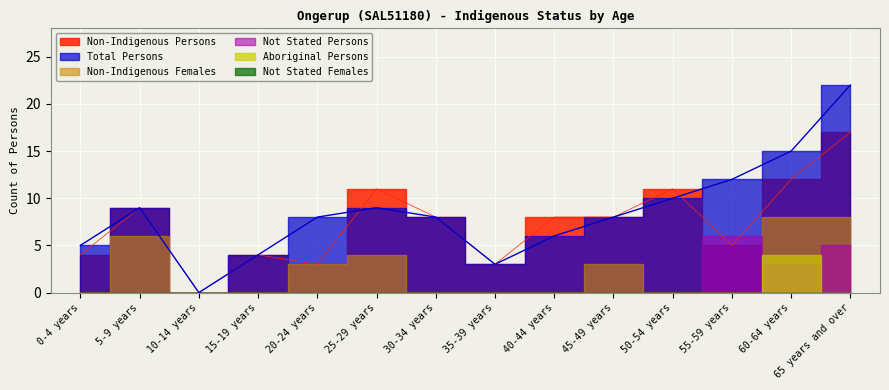

What is the value of the Non-Indigenous Persons point at the 10th from the left?

8